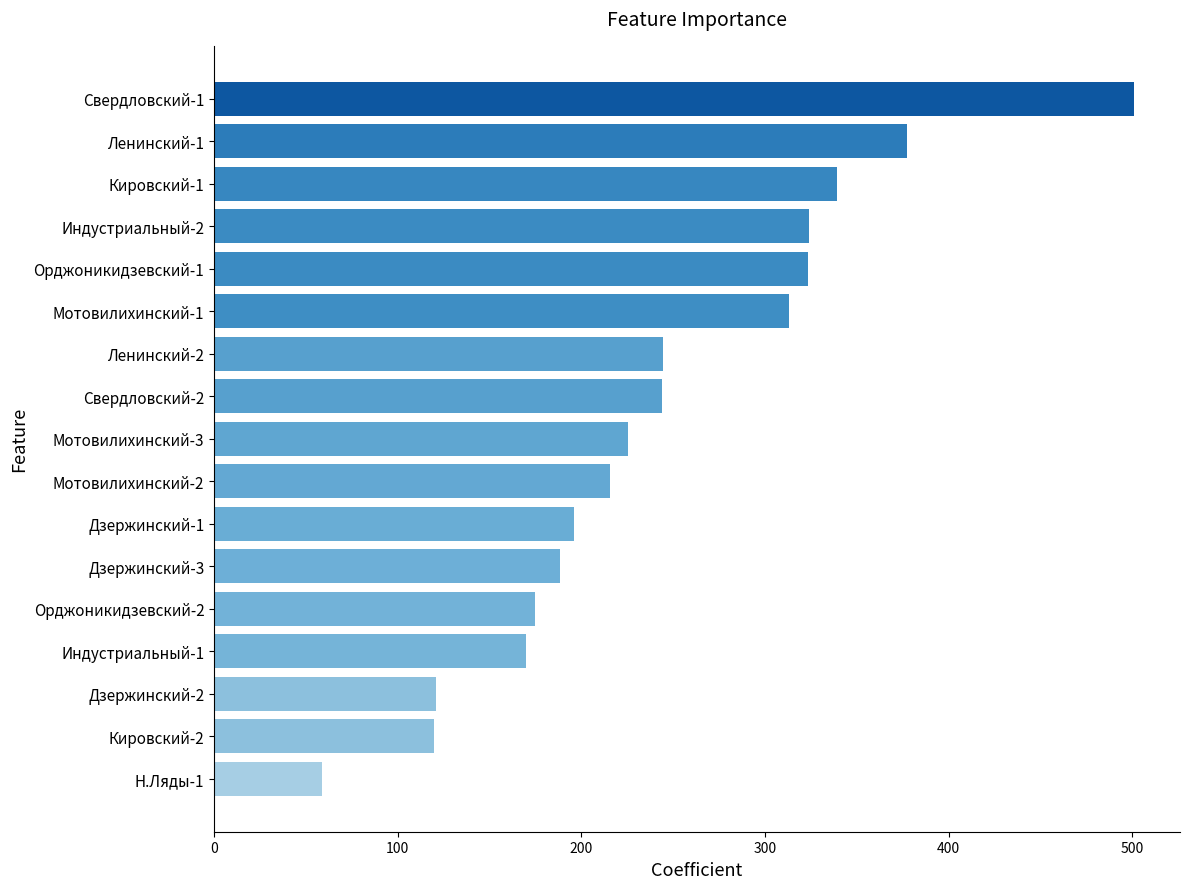

Are the bars grouped side by side (vs. stacked)?

No